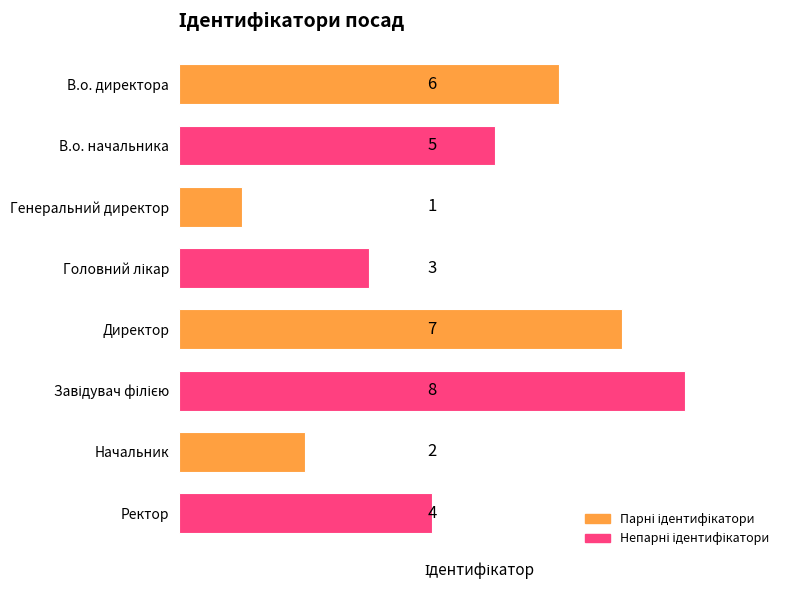

Reading top to bottom, list all the values displayed in this chart.

6	5	1	3	7	8	2	4